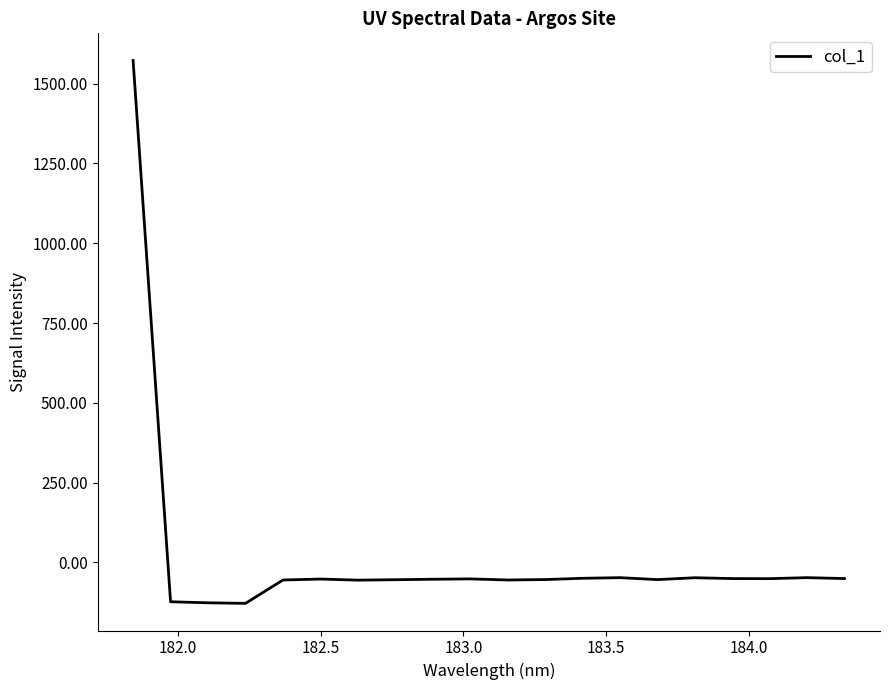

What is the smallest value displayed?

-128.1